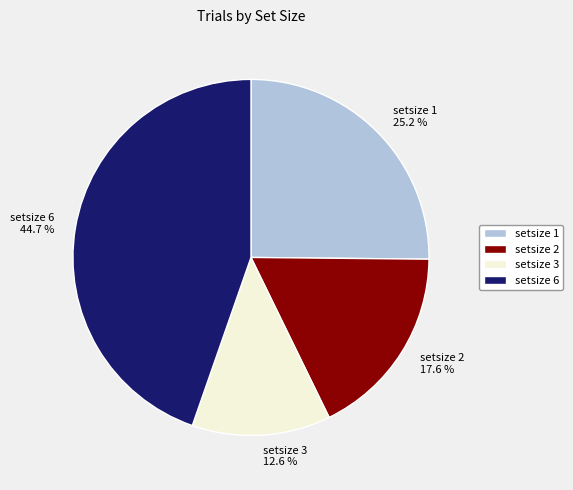

What is the ratio of the value at setsize 6 44.7 % to the value at setsize 1 25.2 %?

1.8